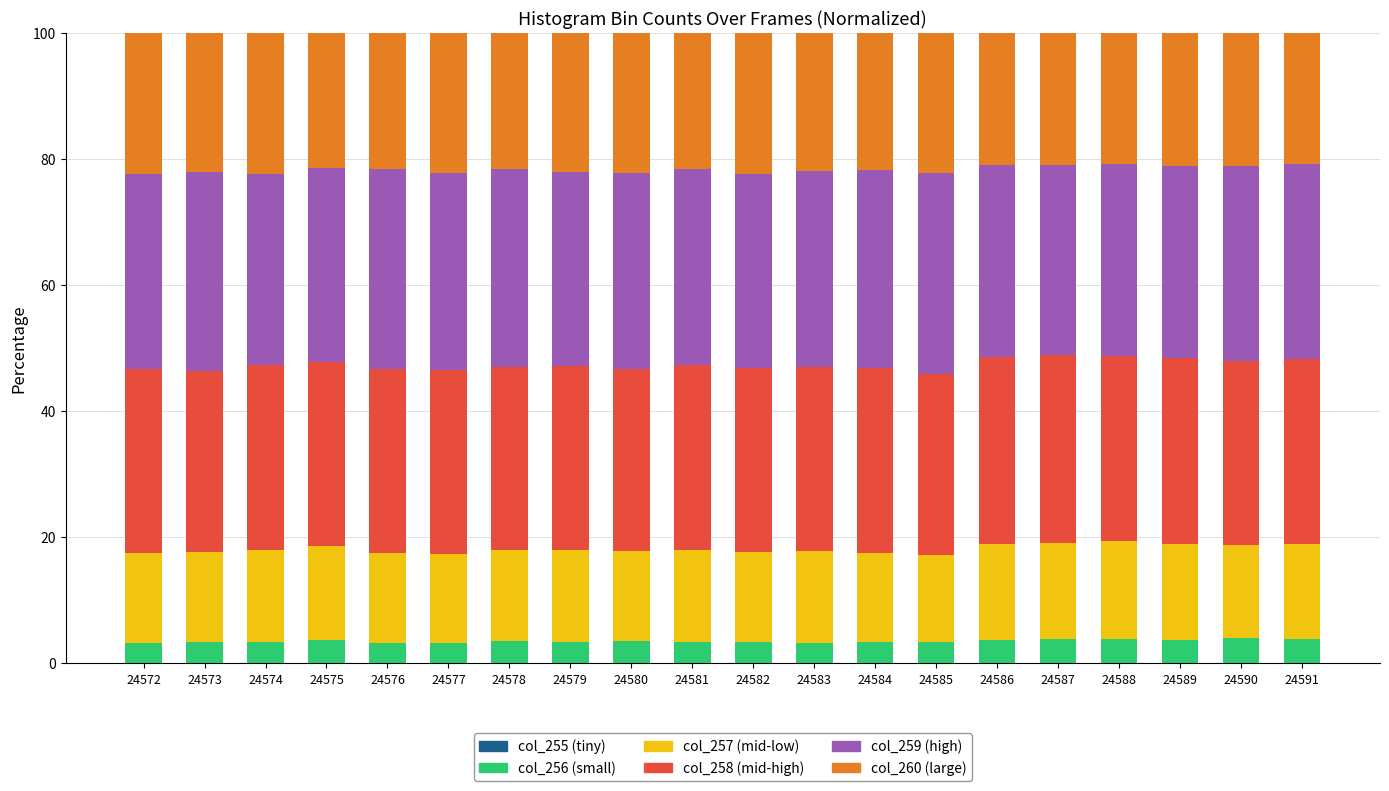

The col_259 series shows 30.8 at 24582. True or false?

True